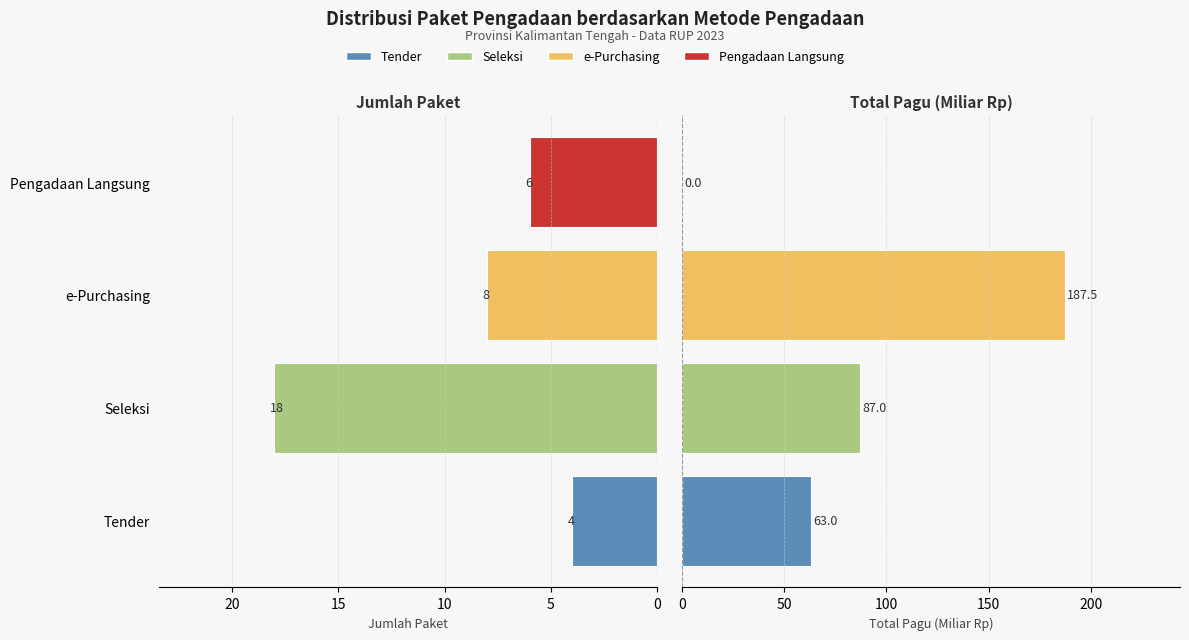

Does the chart contain stacked bars?

No